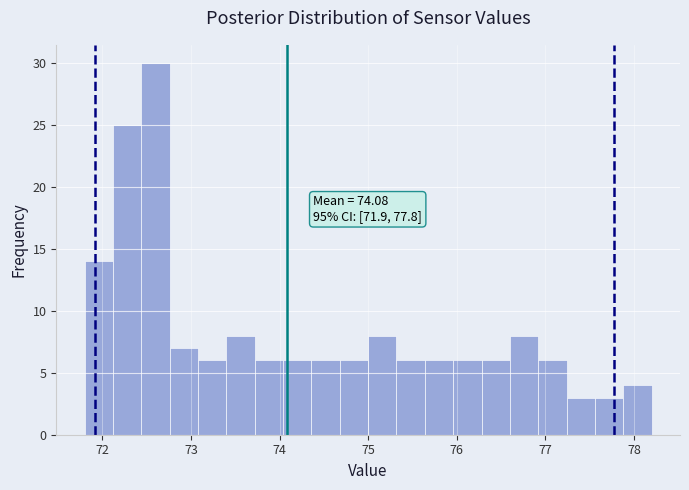

Read against the x-axis, roughly where is the centre of the tallest bar?

72.6